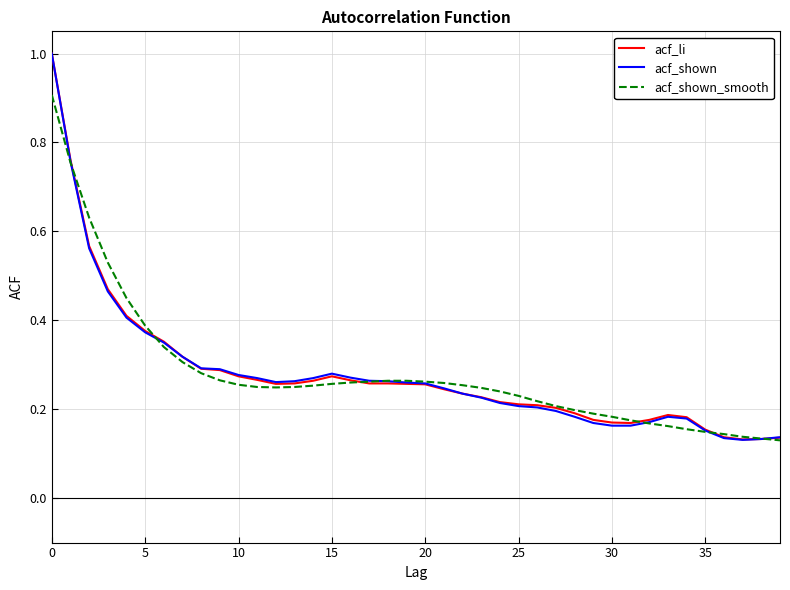

What is the greatest value displayed?

1.0